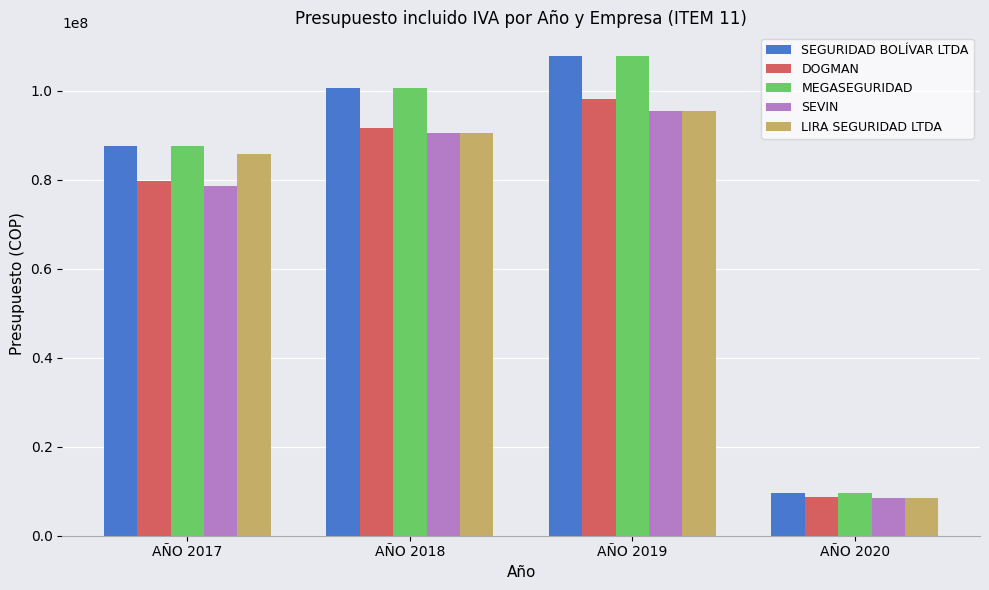

How many groups of bars are there?

4